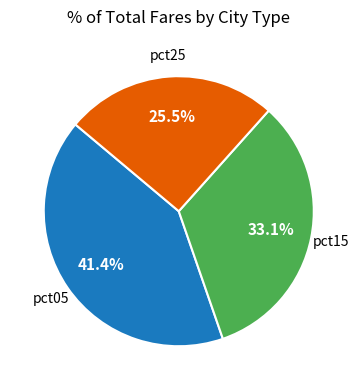

Is there a majority slice in this chart?

No